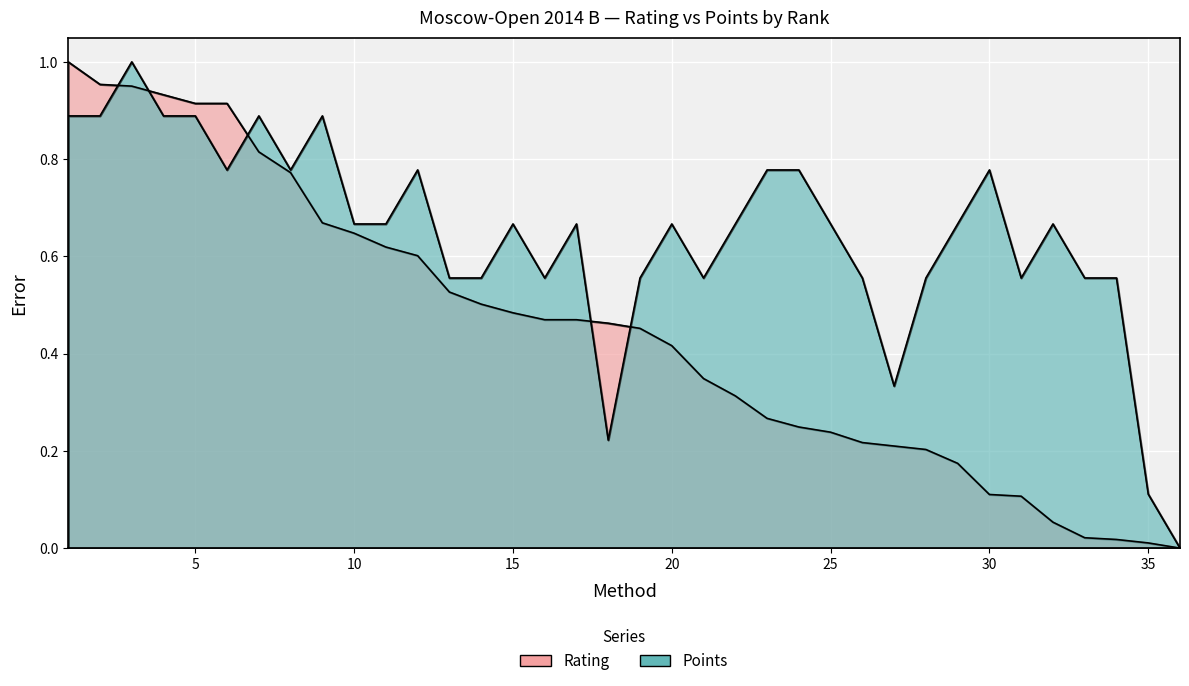

How many times do Rating and Points cross each other?

5